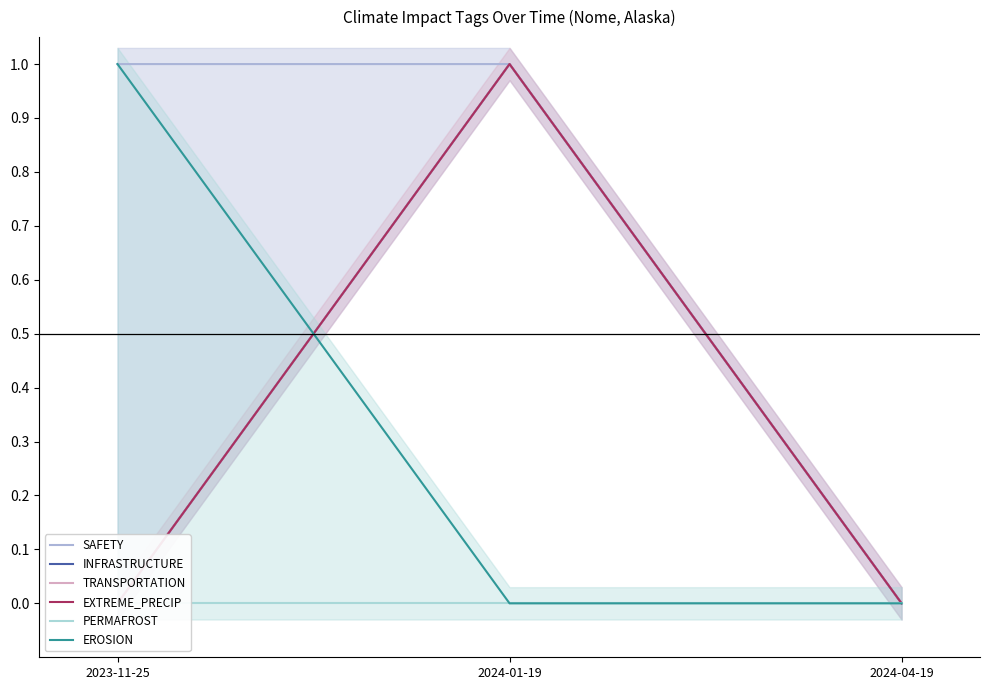

At which category is the sum across all series the highest?

2024-01-19